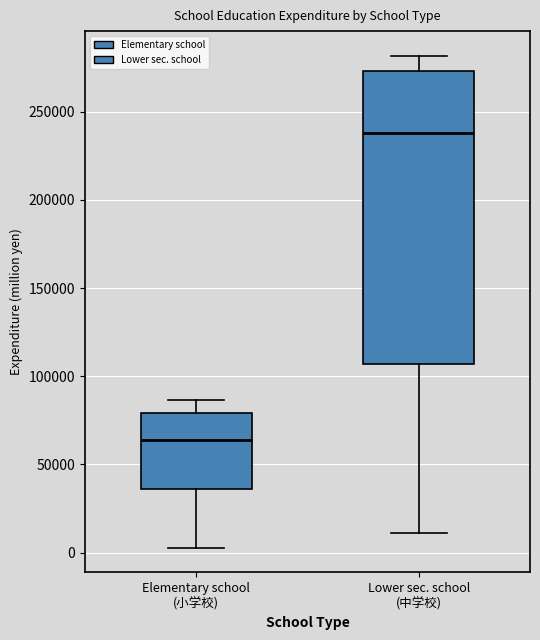

Comparing the boxes themselves (not the whiskers), which one is the tallest?

Lower sec. school (中学校)